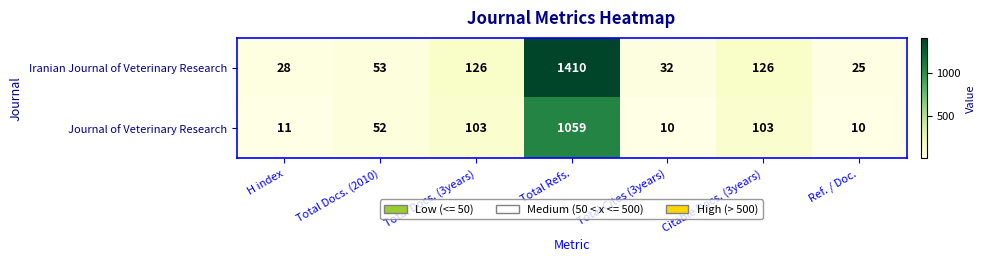

Reading left to right, what are all the values shown in this chart?

Iranian Journal of Veterinary Research: 28	53	126	1410	32	126	25
Journal of Veterinary Research: 11	52	103	1059	10	103	10